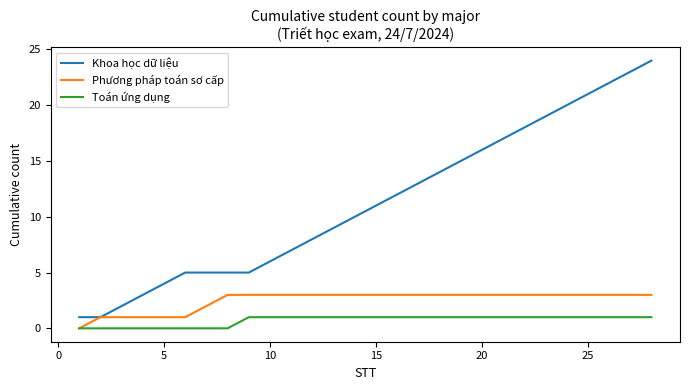

What is the highest value of the Khoa học dữ liệu series?

24